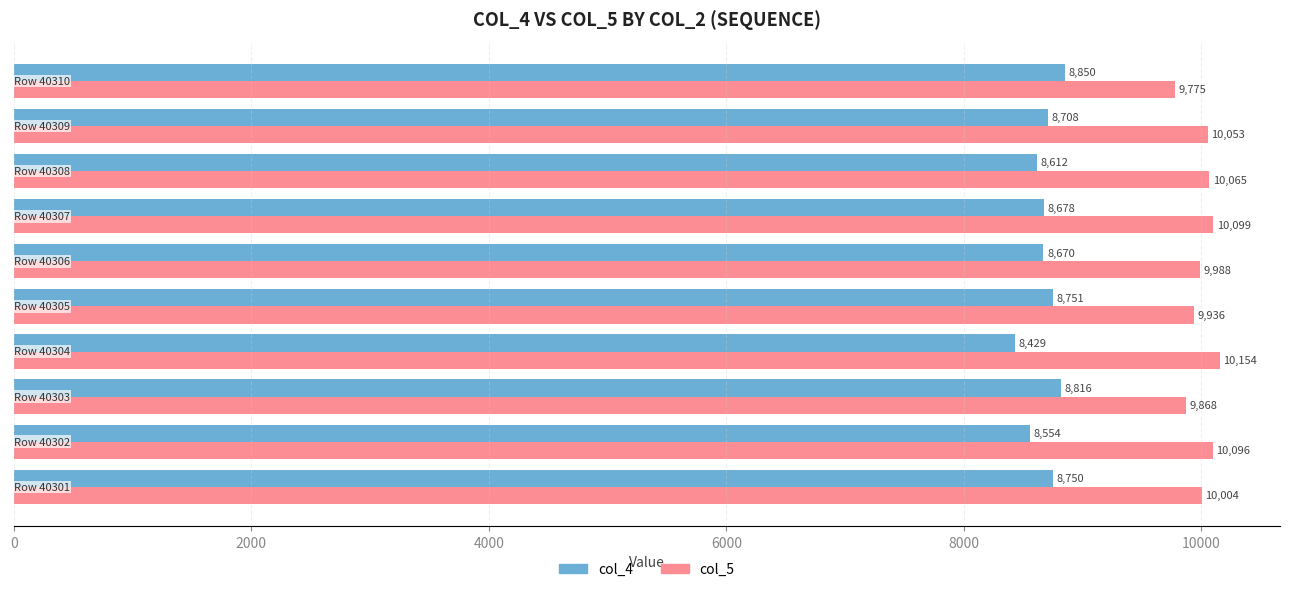

At how many categories does at least one series exceed 8499?

10